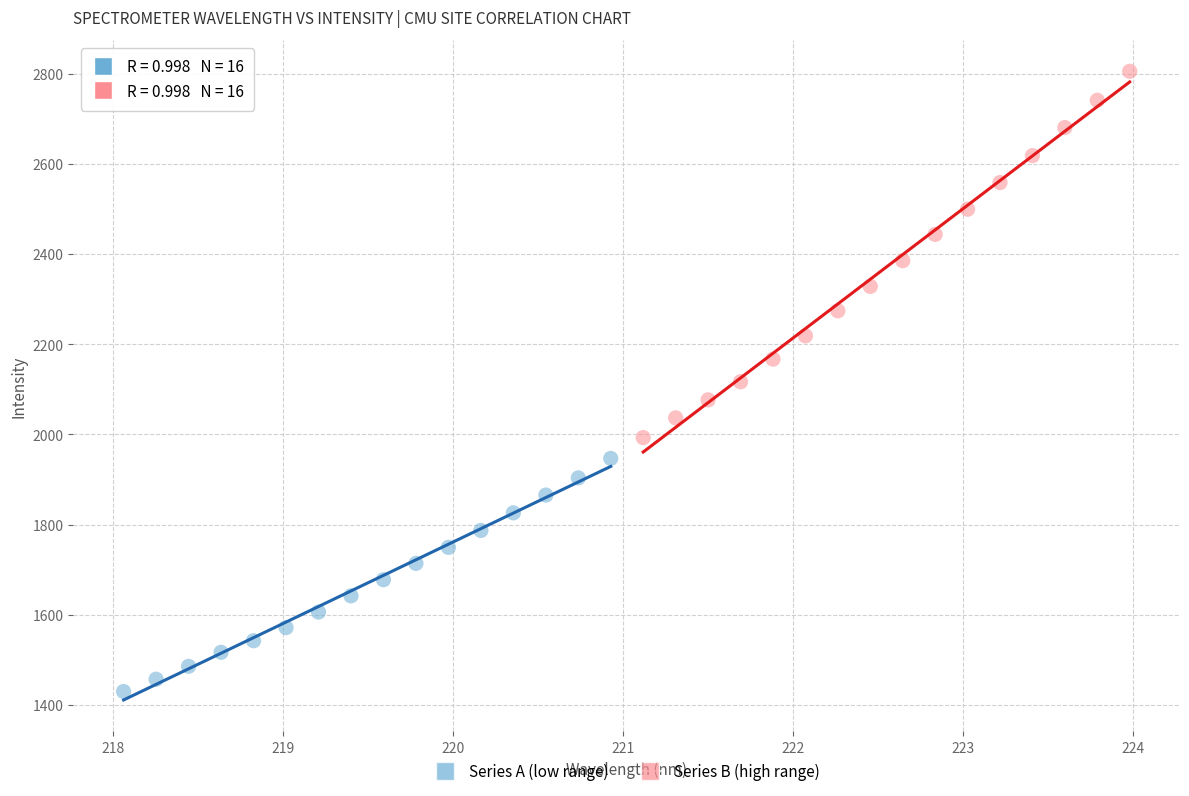

Which series has the largest Y range (max minus min)?

Series B (high range)